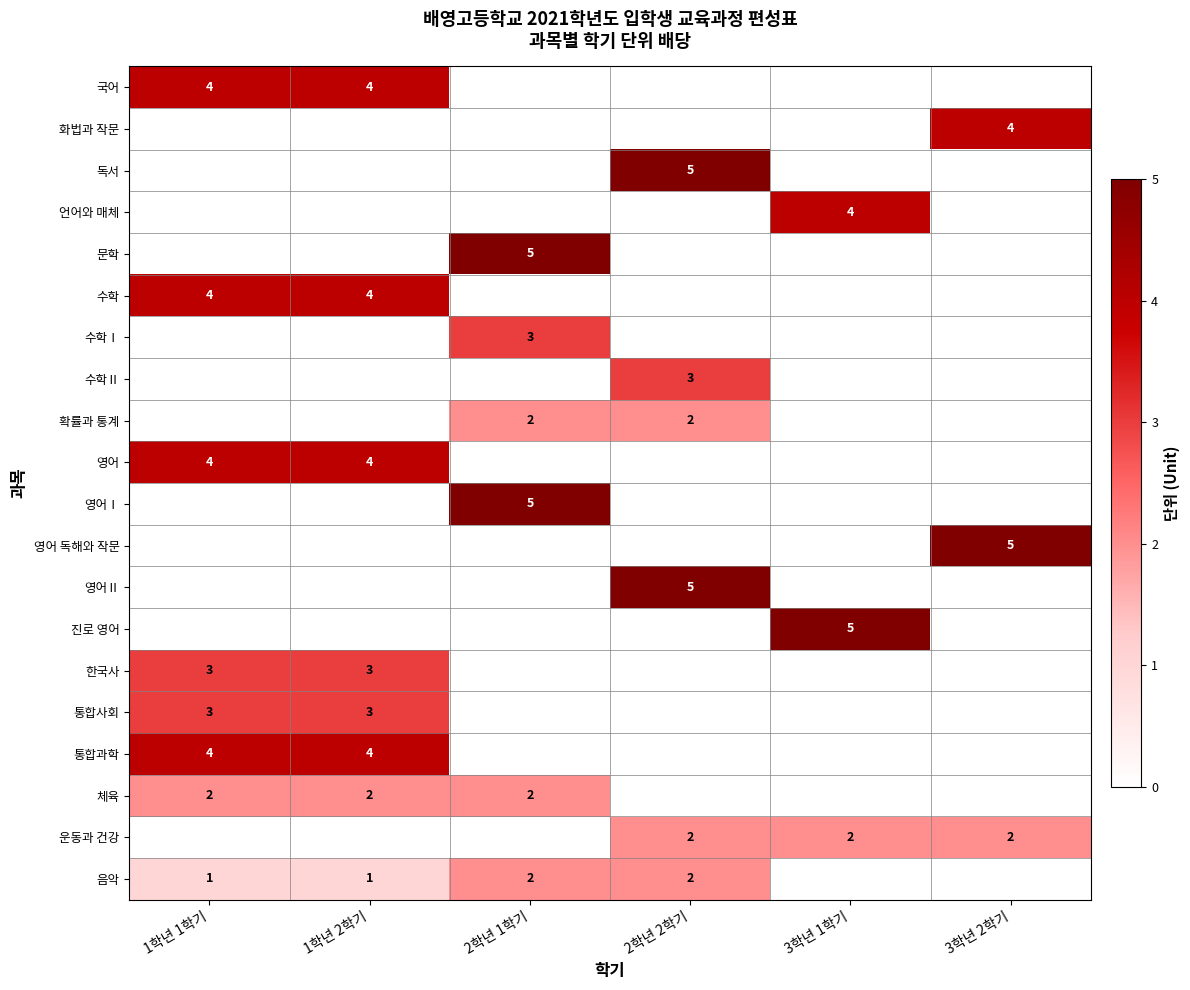

At which category is the sum across all series the highest?

1학년 1학기